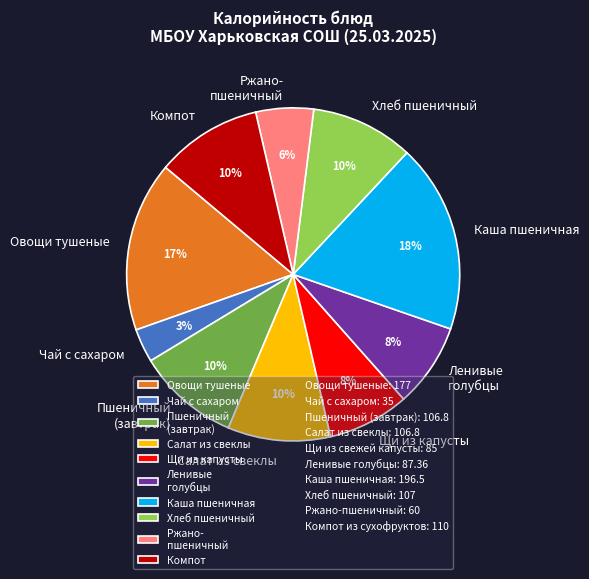

How many segments does this pie chart have?

10